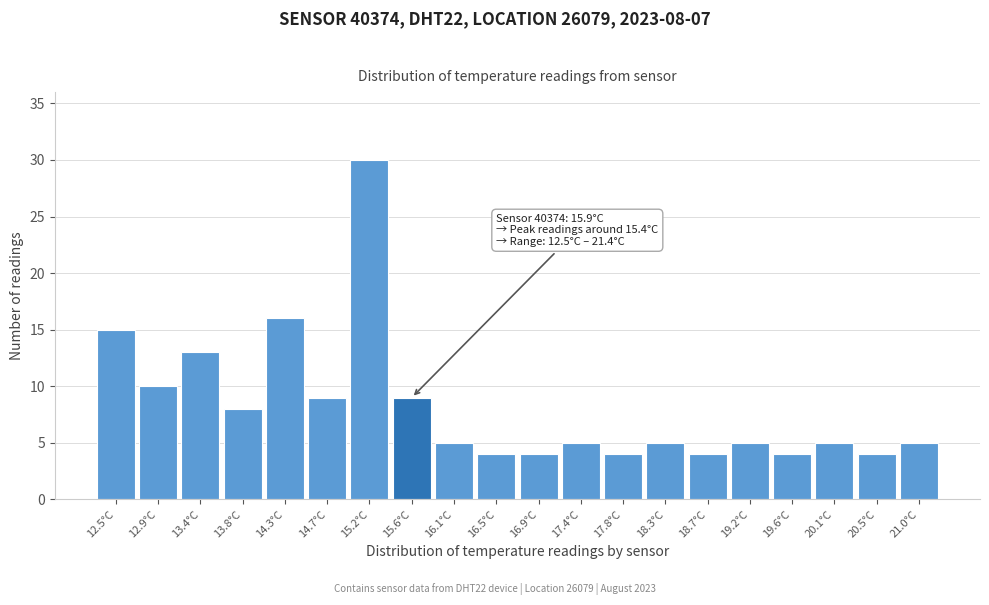

Reading left to right, list all the values displayed in this chart.

15	10	13	8	16	9	30	9	5	4	4	5	4	5	4	5	4	5	4	5